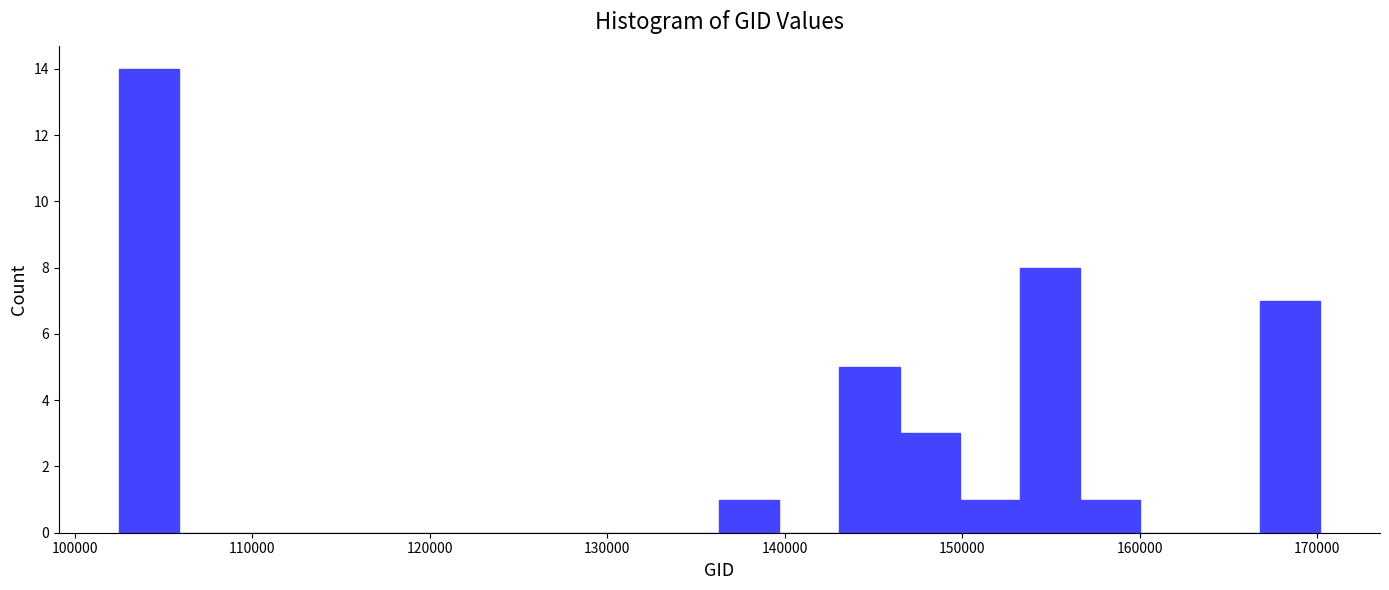

Read against the x-axis, roughly where is the centre of the tallest bar?

104000